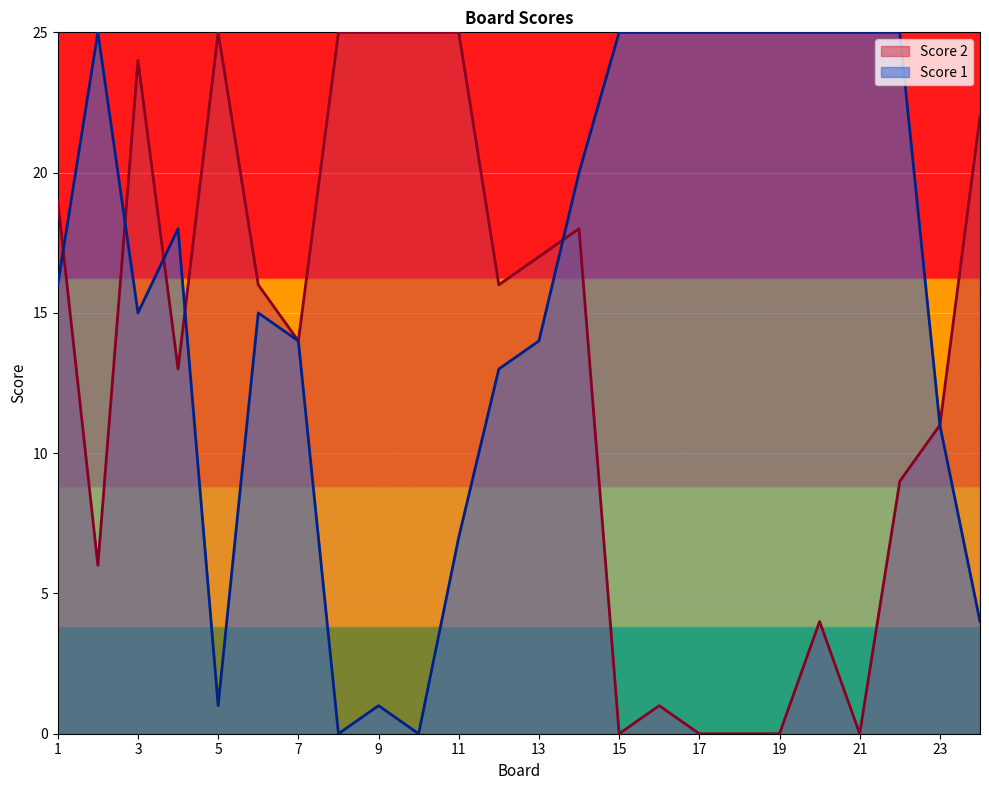

Which series has the widest spread of values?

Score 2